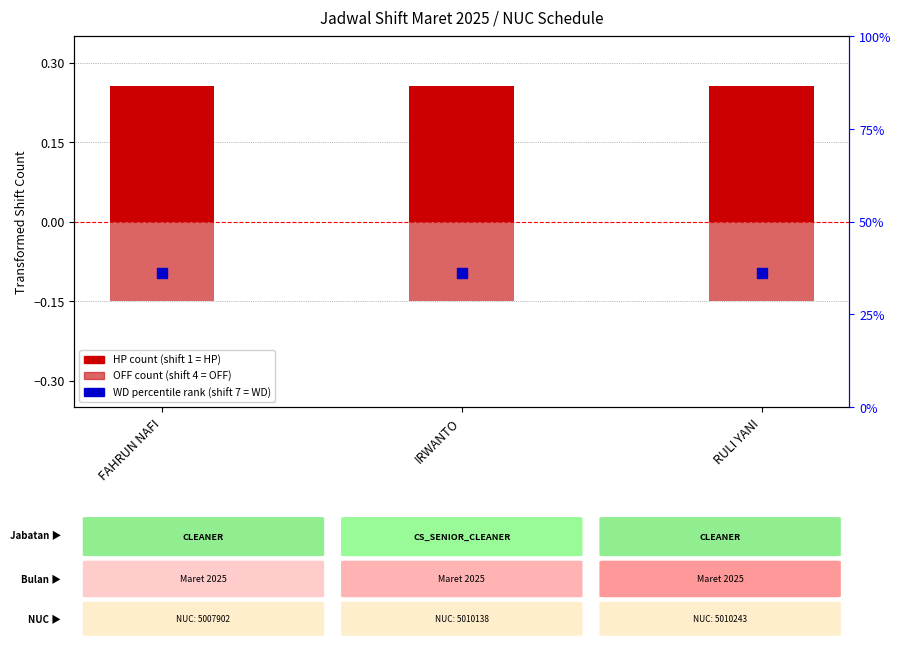

Which series has the widest spread of Y values?

HP count (shift 1)